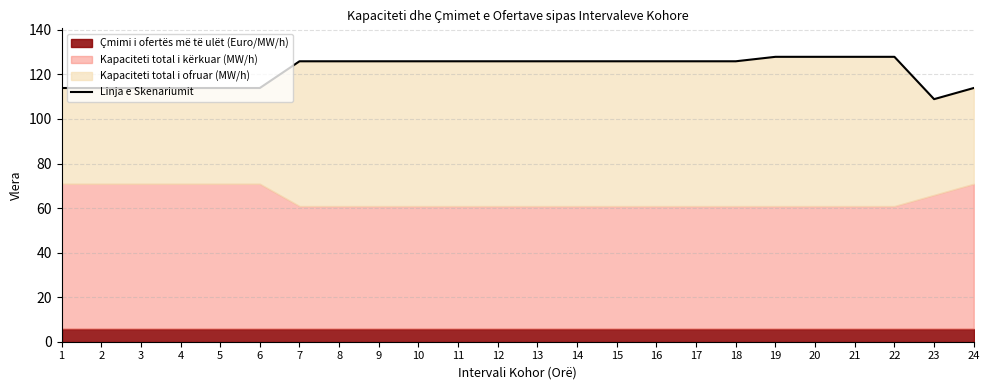

What is the ratio of the value at 10 to the value at 9?

1.0